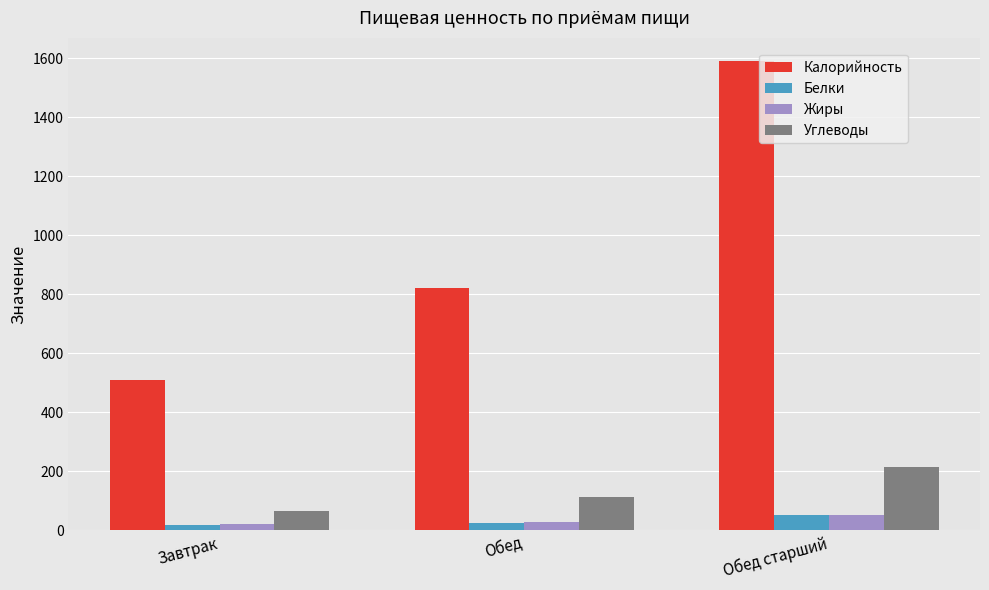

What is the difference between the maximum and minimum values in the Калорийность series?

1080.0